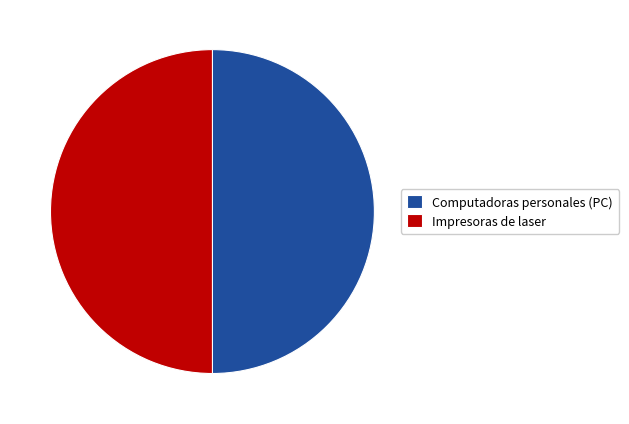

True or false: Impresoras de laser accounts for 50% of the total.

True